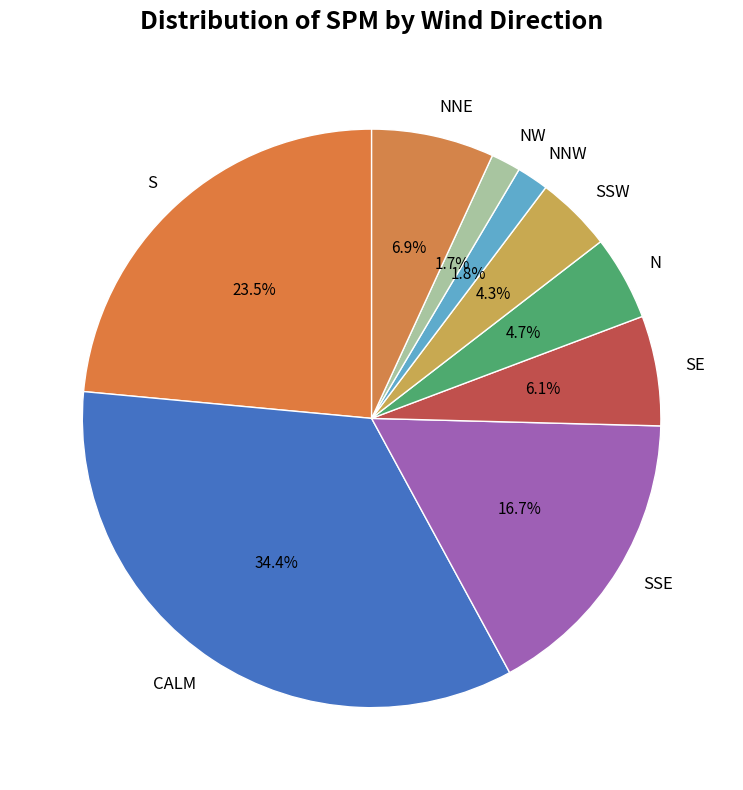

Count the number of slices in the pie.

9